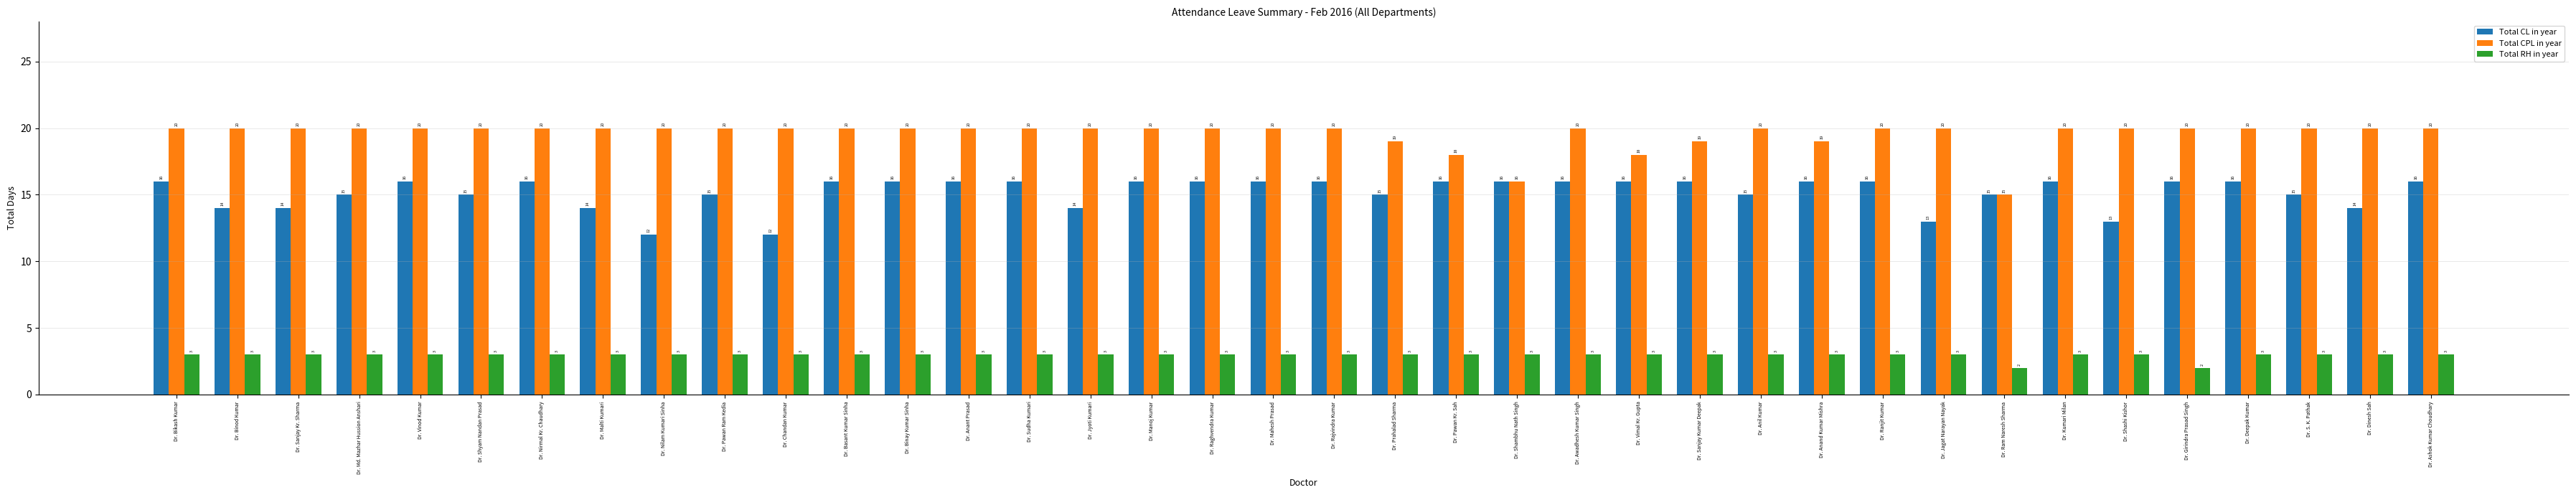

What is the difference between the maximum and minimum values in the Total CL in year series?

4